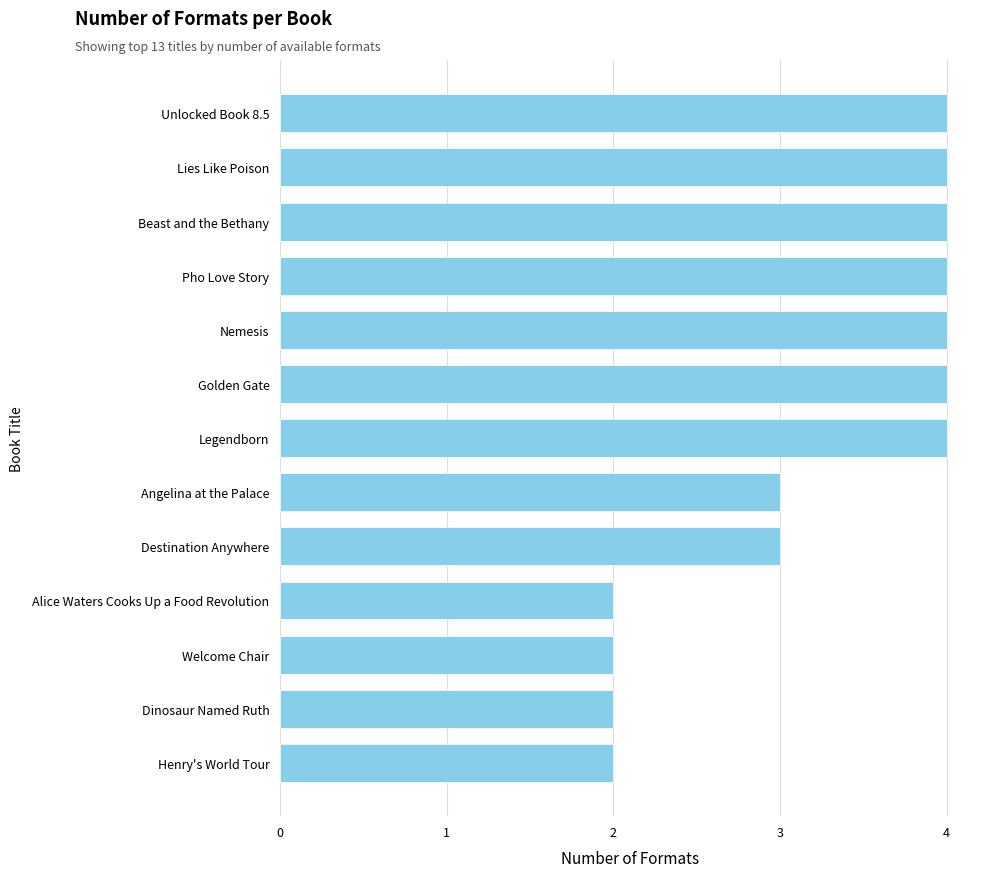

What value does the data have at Destination Anywhere?

3